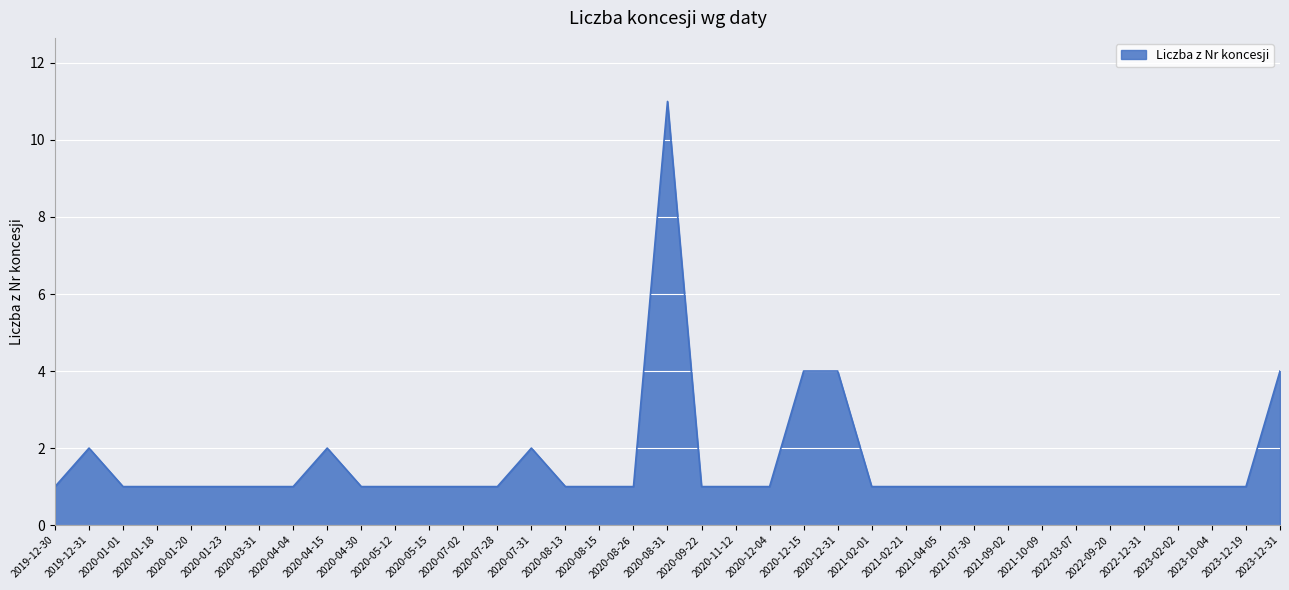

Which category has the highest value across all series?

2020-08-31